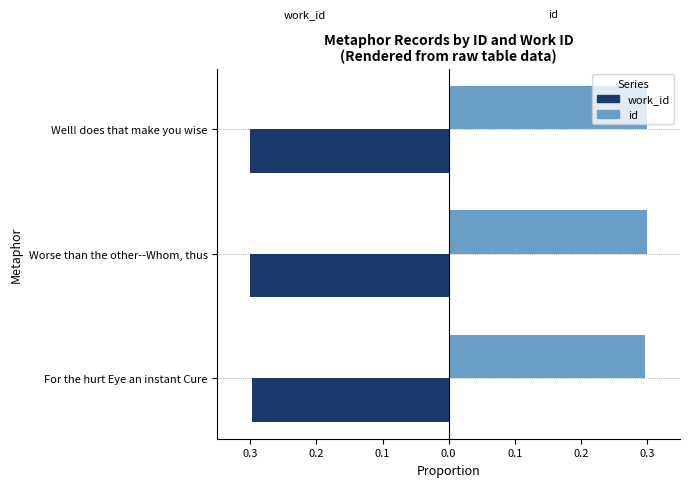

What is the value of the work_id bar at the 1st from the left?

-0.3